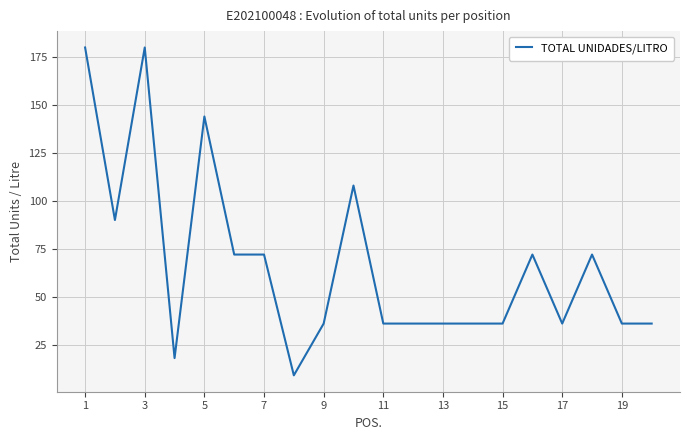

What is the difference between the maximum and minimum values?

171